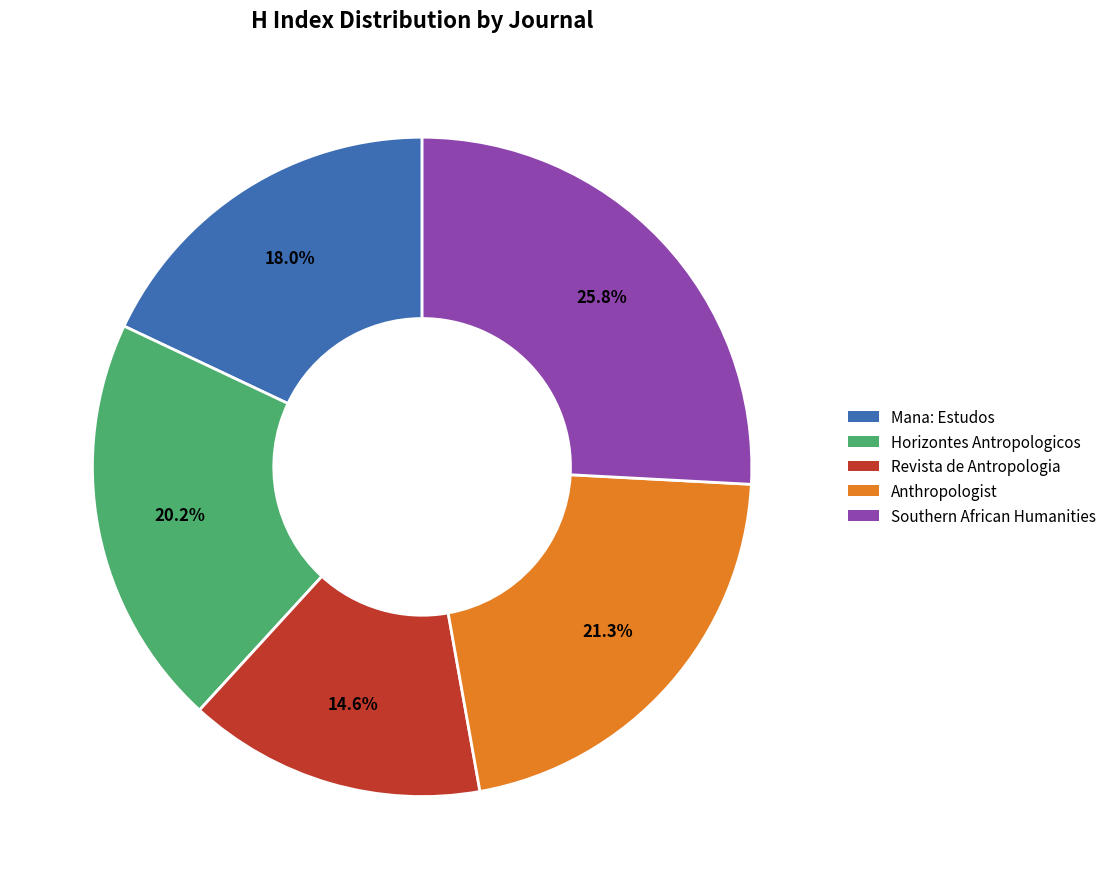

Is there any slice that represents more than half of the pie?

No